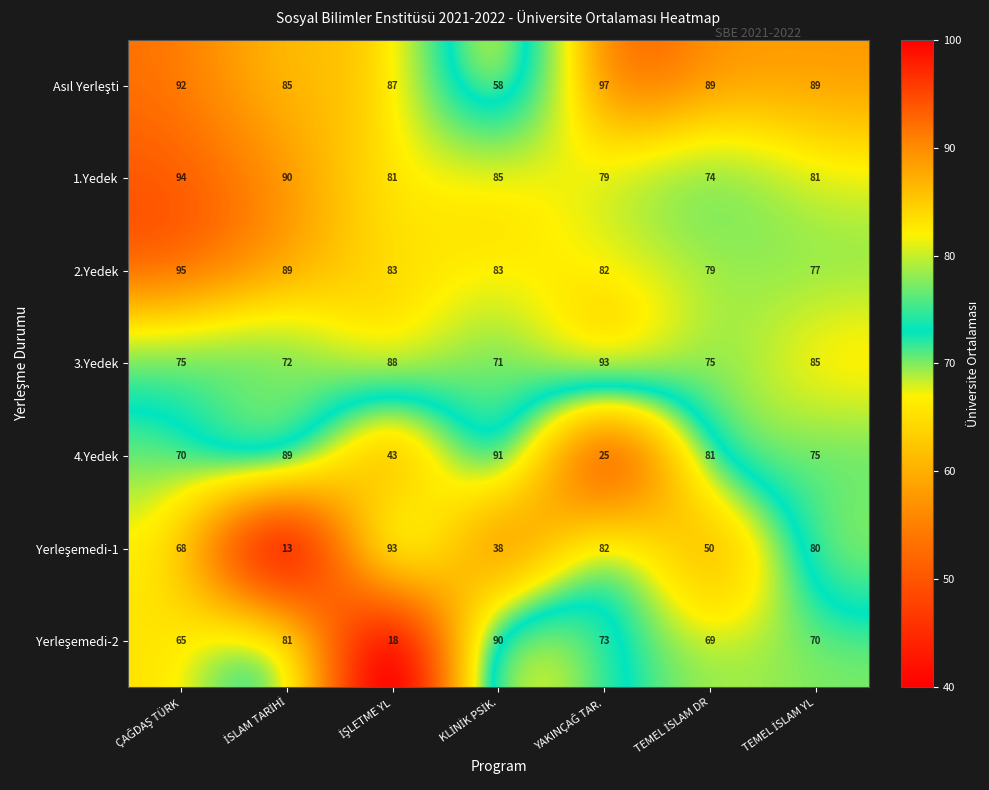

What is the lowest value of the 3.Yedek series?

71